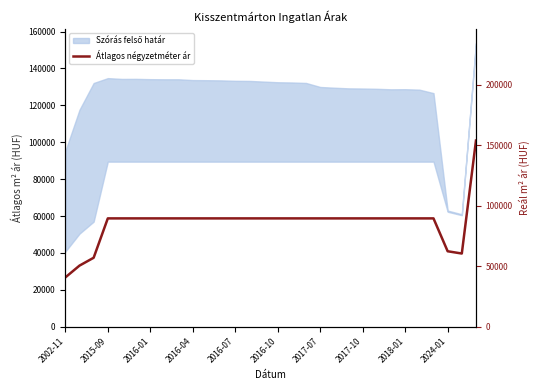

Reading left to right, what are all the values shown in this chart?

40701	50456	56959	89473	89473	89473	89473	89473	89473	89473	89473	89473	89473	89473	89473	89473	89473	89473	89473	89473	89473	89473	89473	89473	89473	89473	89473	62321	60446	153750